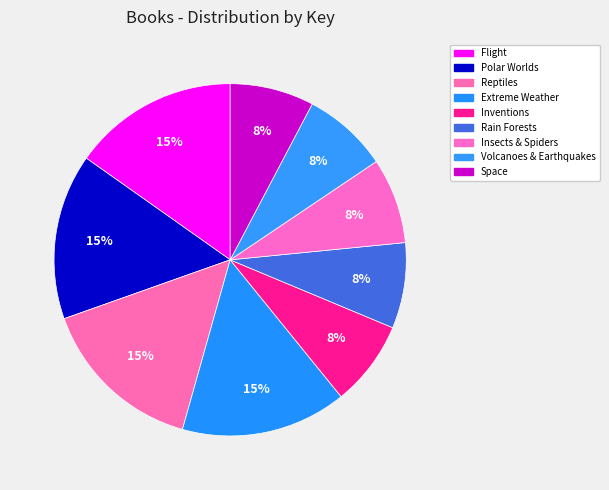

True or false: Rain Forests accounts for 8% of the total.

True